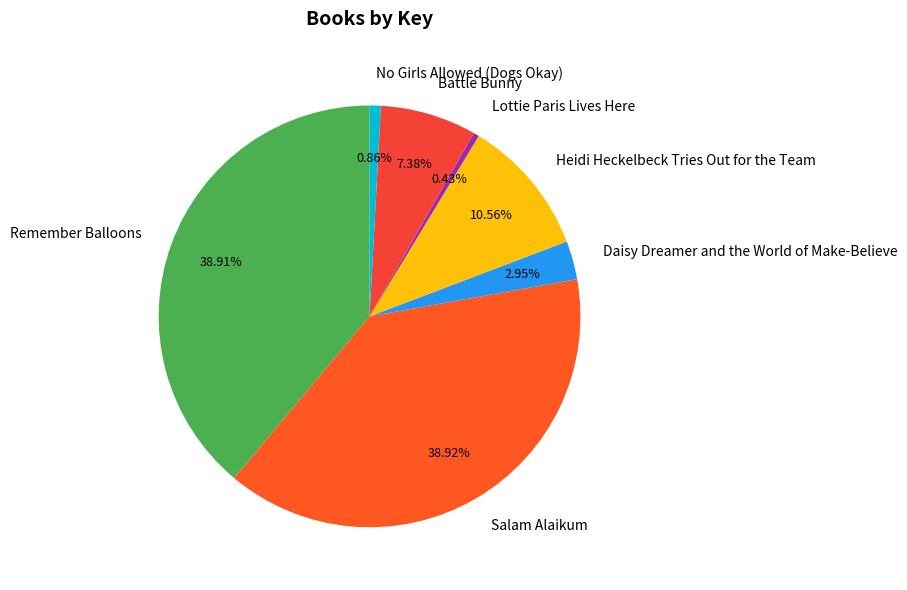

Which has a higher value, Salam Alaikum or Heidi Heckelbeck Tries Out for the Team?

Salam Alaikum